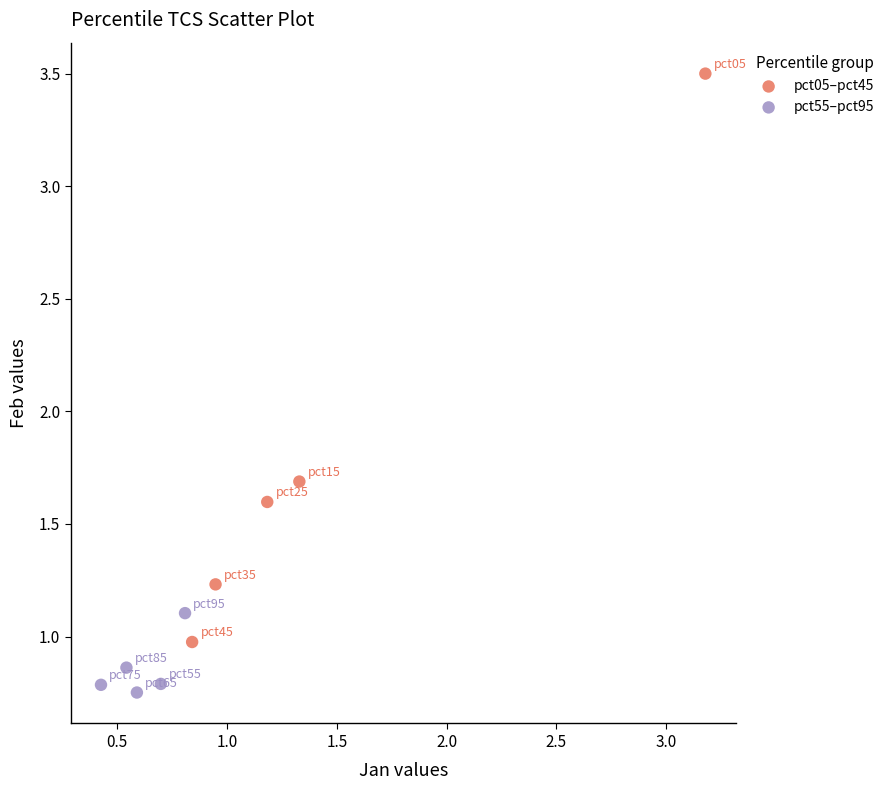

Which series has the widest spread of Y values?

pct05–pct45